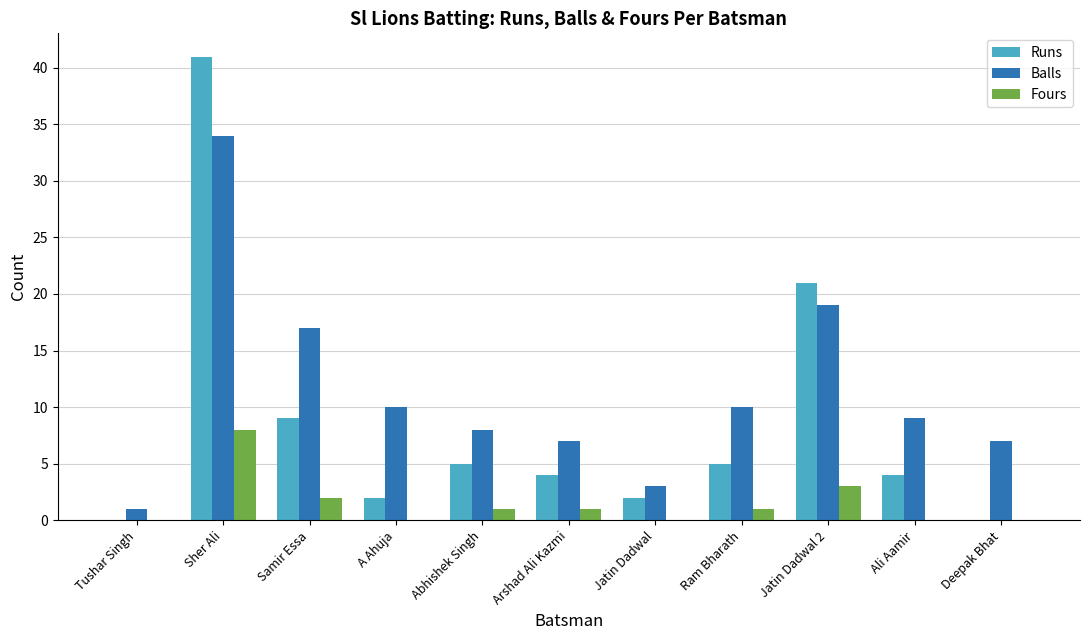

At which label does Runs reach its peak?

Sher Ali